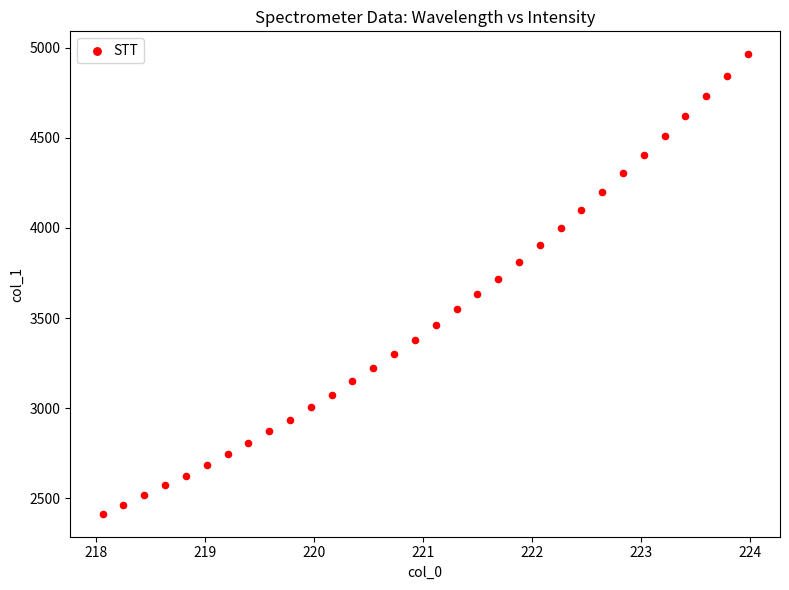

What is the range of Y values (max minus min)?

2549.1